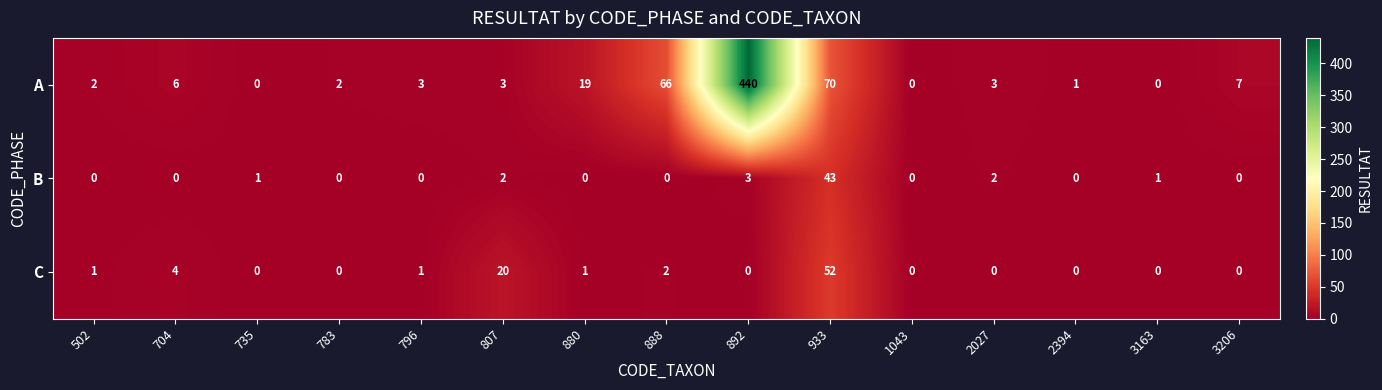

Is the value of A at 735 greater than the value of C at 933?

No